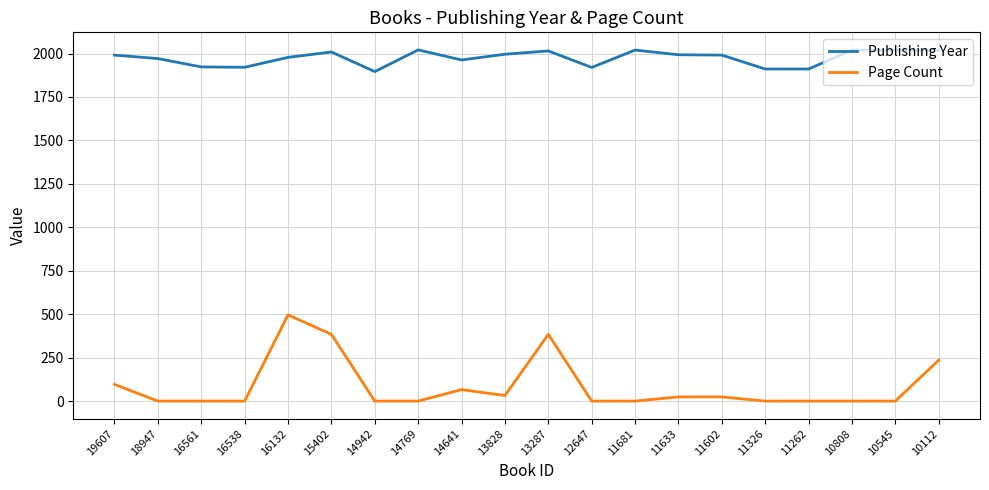

What is the average value of the Publishing Year series?

1974